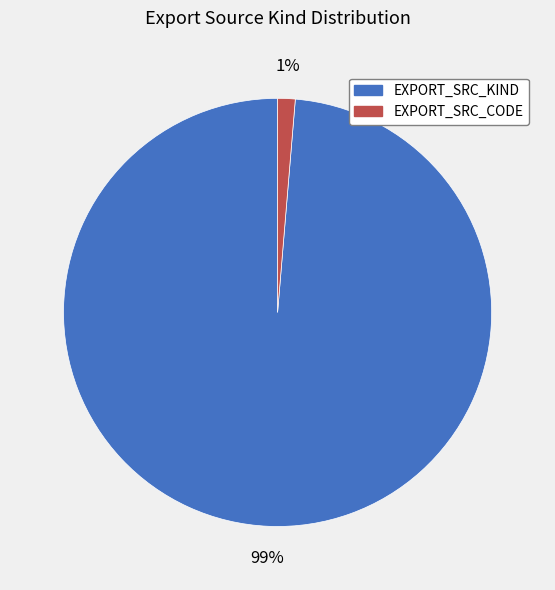

How many segments does this pie chart have?

2